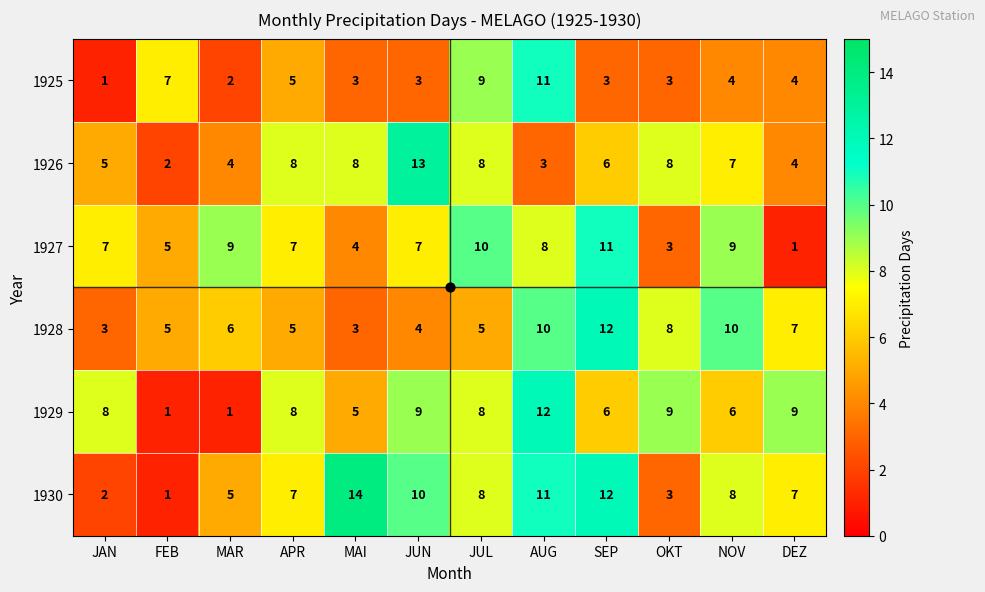

What is the approximate value of 1927 at JUL, to the nearest 10?

10